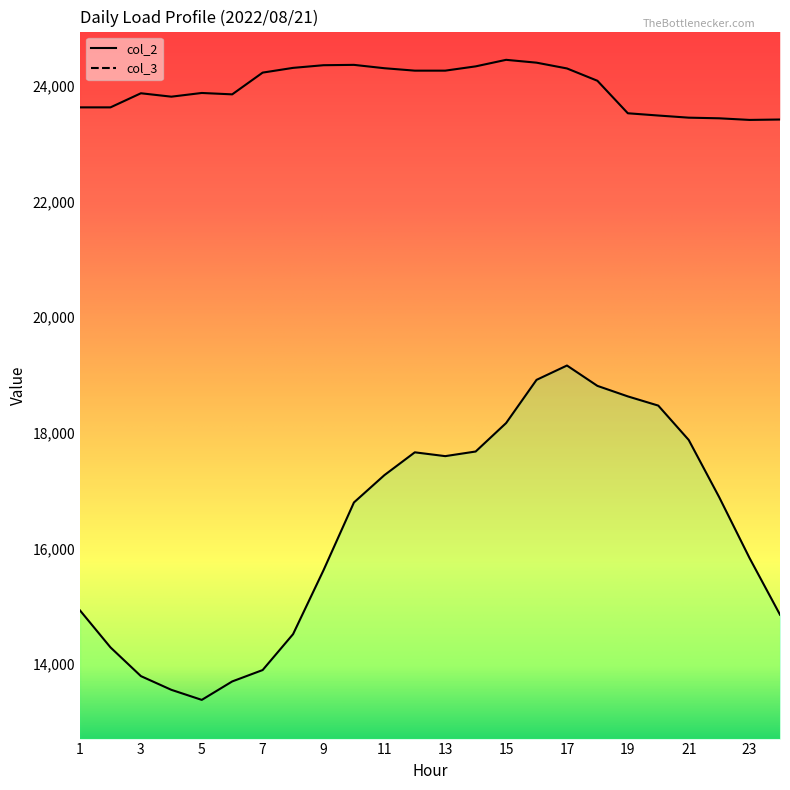

Which series has the widest spread of values?

col_2